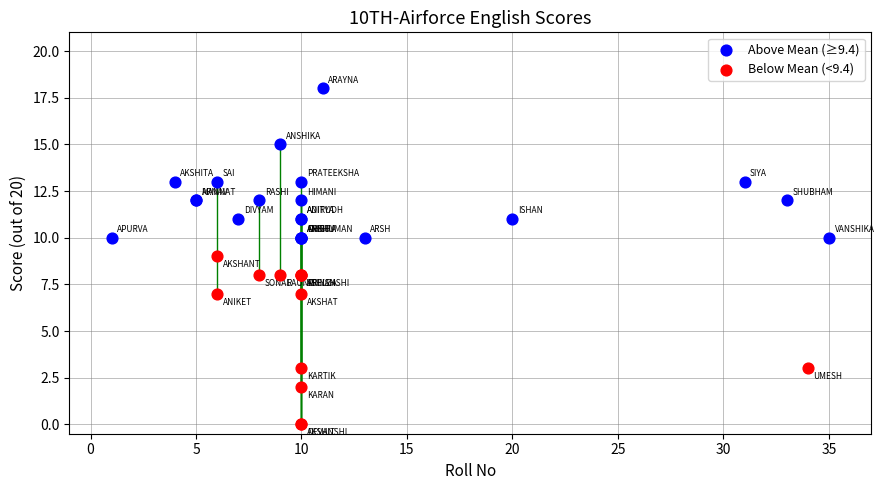

Which series reaches the maximum Y coordinate?

Above Mean (≥9.4)